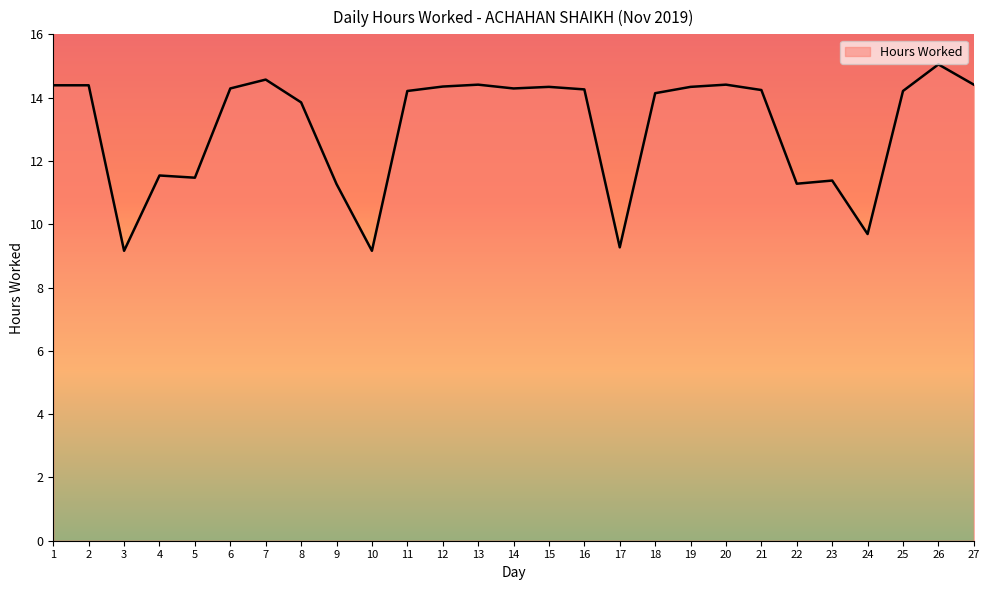

What is the difference between the values at 3 and 7?

5.4